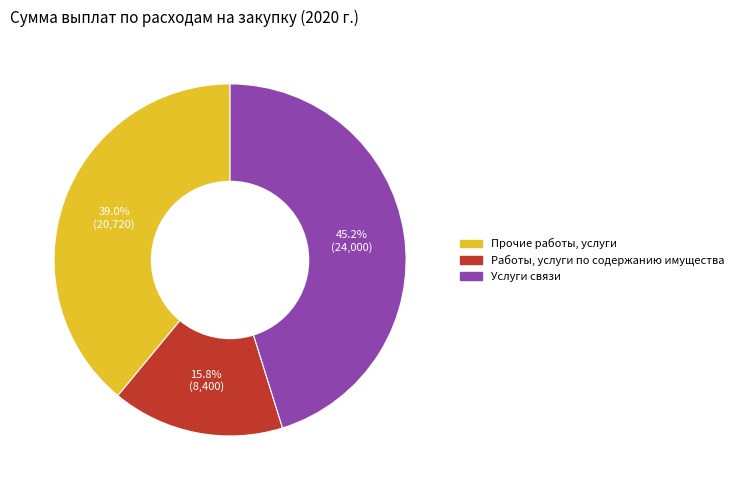

Is Прочие работы, услуги the majority of the pie?

No